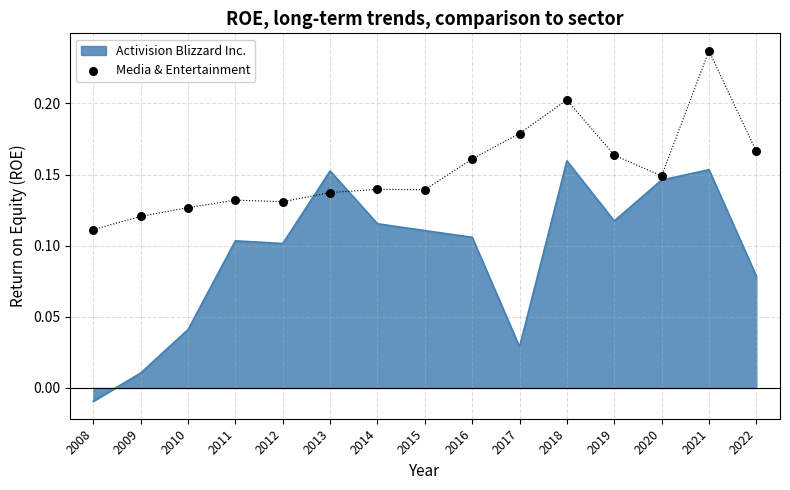

Between 2008 and 2020, which is larger?

2020